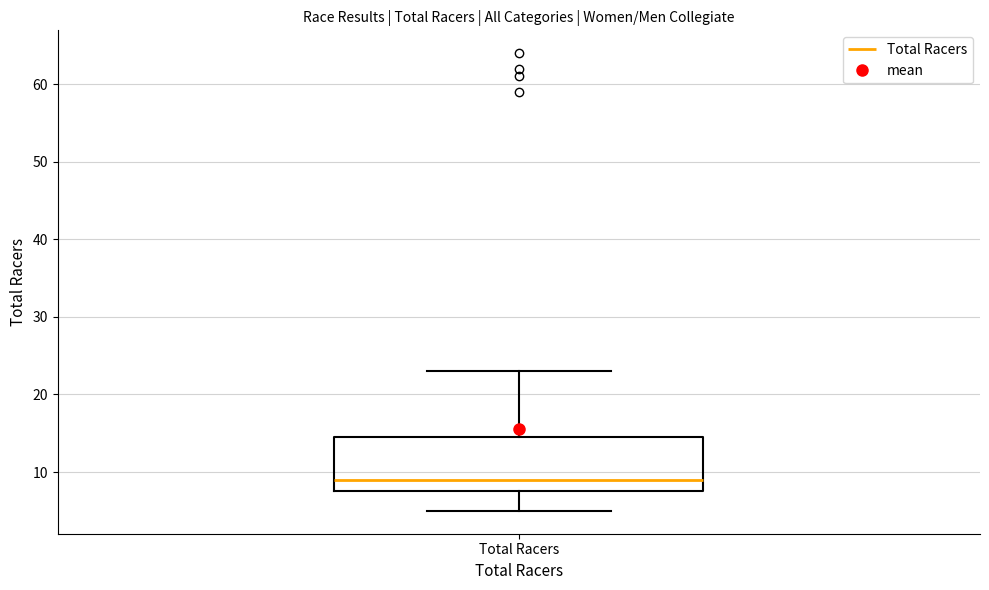

Transcribe this box plot: give where the median line is, the range the box spans, and where the two whiskers end, as read against the y-axis. The values are not printed on the chart, so give them approximately, as read against the axis.

median 9, box 8 to 15, whiskers 5 to 23